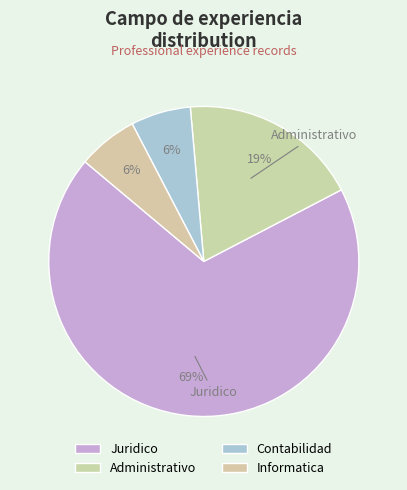

To the nearest percent, what portion does Informatica represent?

6%